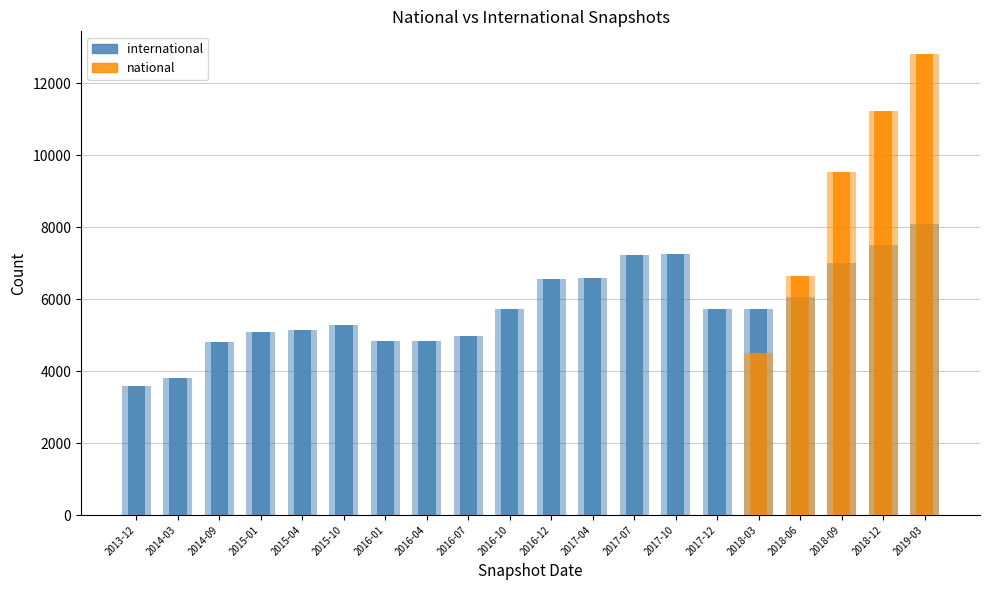

Between 2016-07 and 2018-06, which series saw the biggest shift?

national